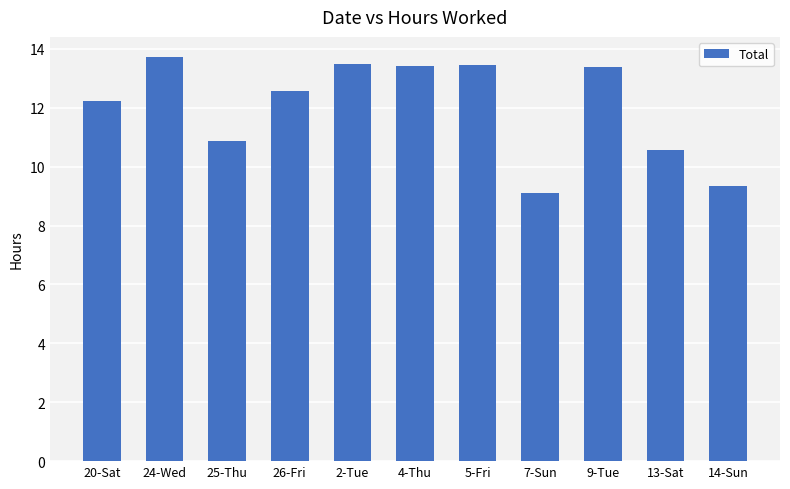

Which label corresponds to the smallest value in the chart?

7-Sun